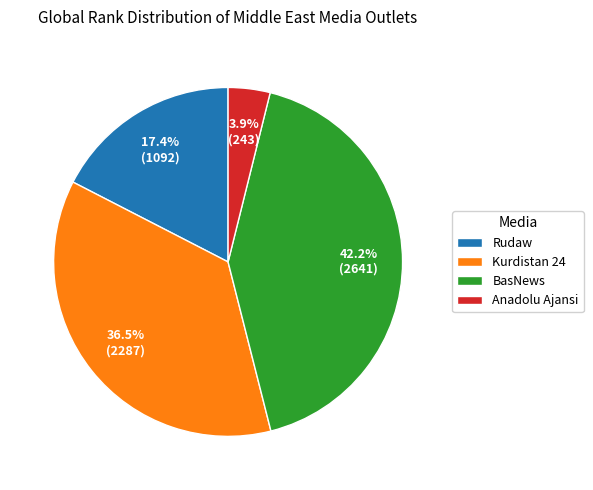

To the nearest percent, what is the difference between the largest and smallest slice percentages?

38%